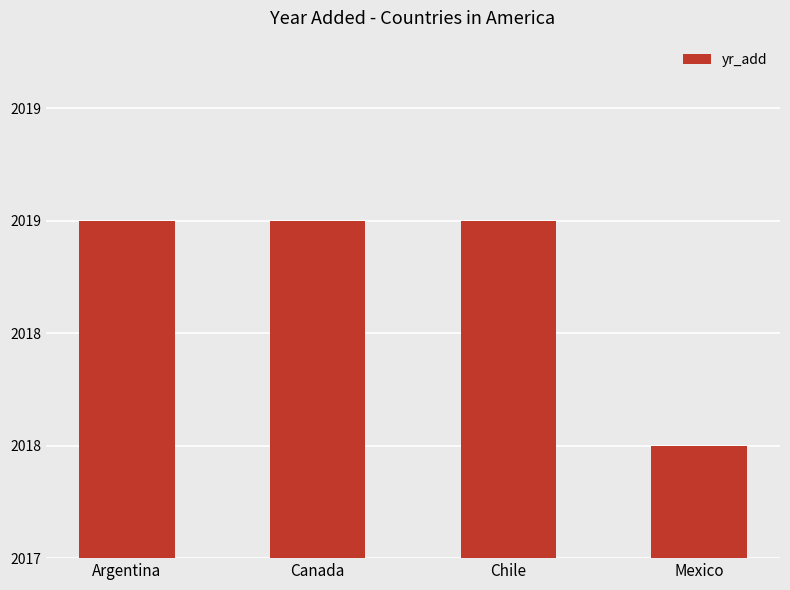

The value at Chile is 2019. True or false?

True